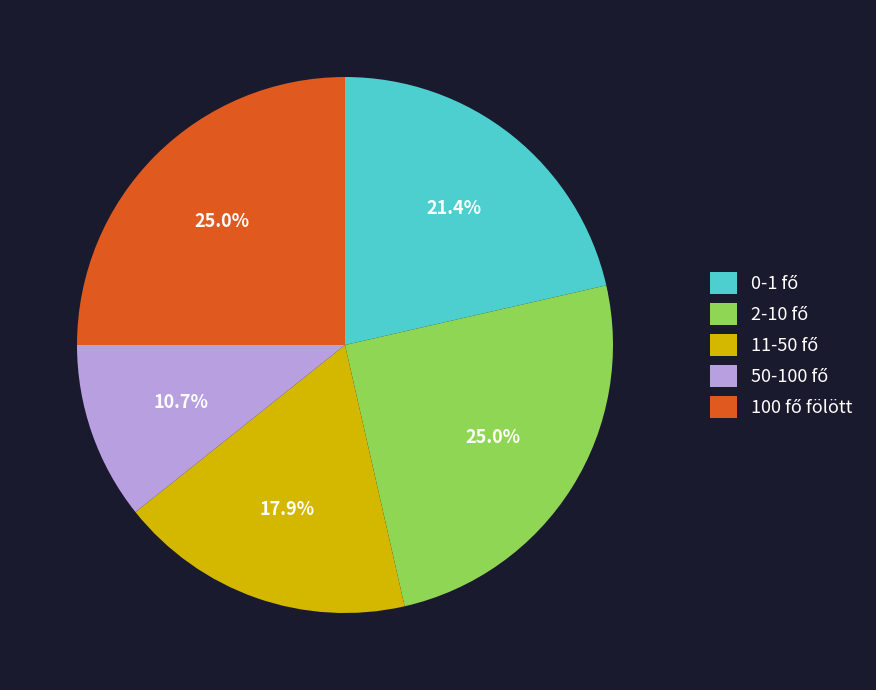

To the nearest percent, what is the difference between the largest and smallest slice percentages?

14%